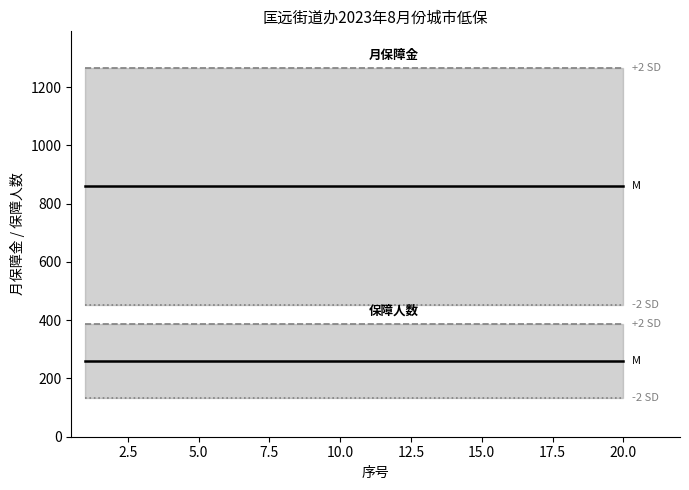

What is the label of the 16th point from the right?

5.0